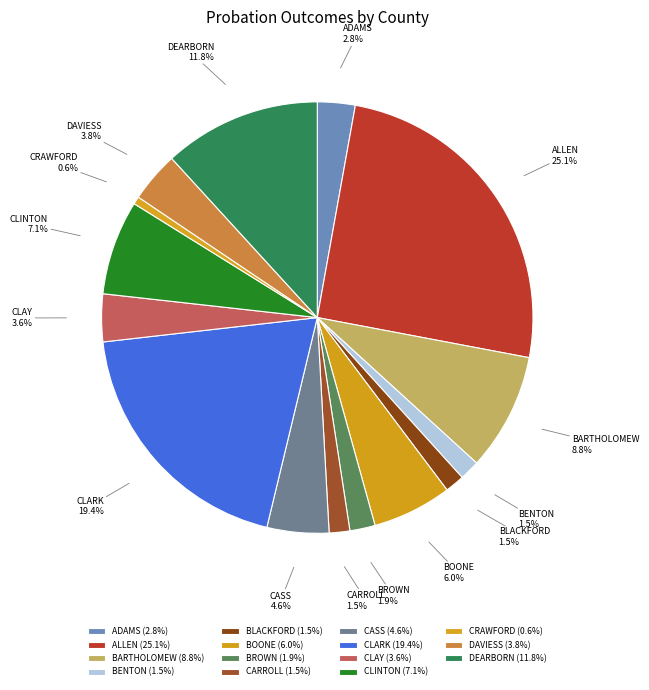

What is the ratio of the value at BROWN to the value at ADAMS?

0.7